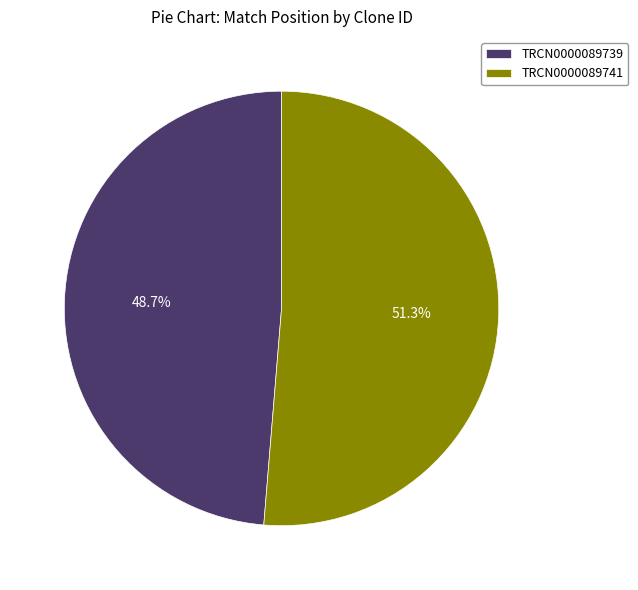

Which category has the biggest portion of the pie?

TRCN0000089741